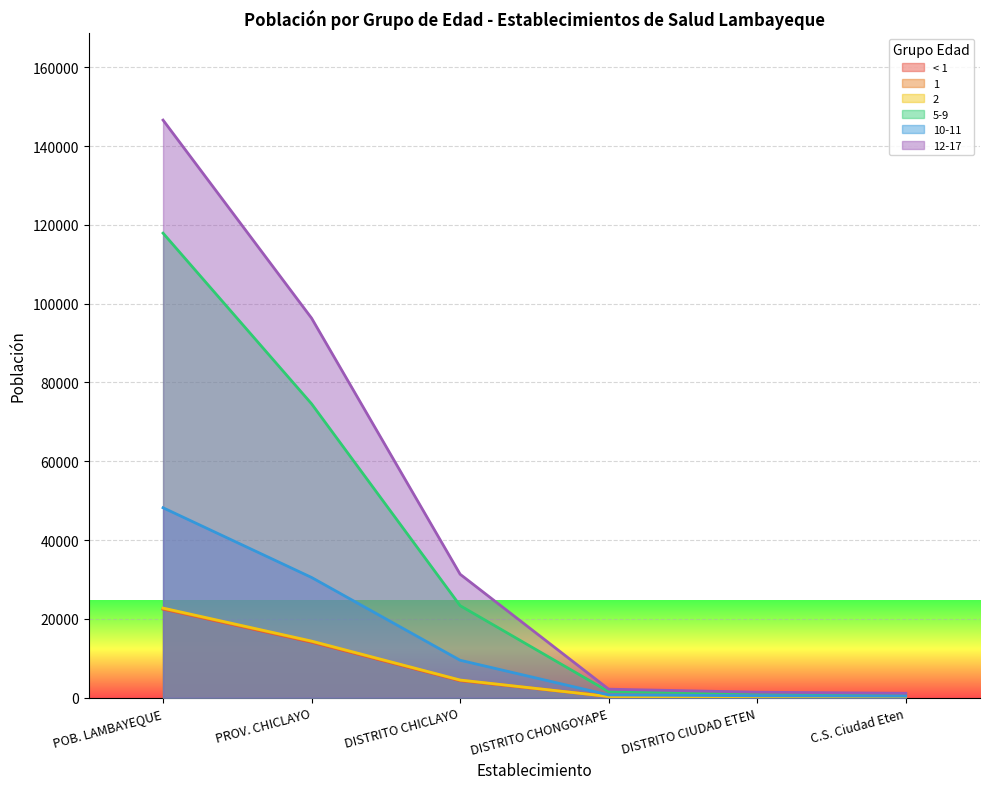

True or false: 1 and < 1 cross at least once.

True